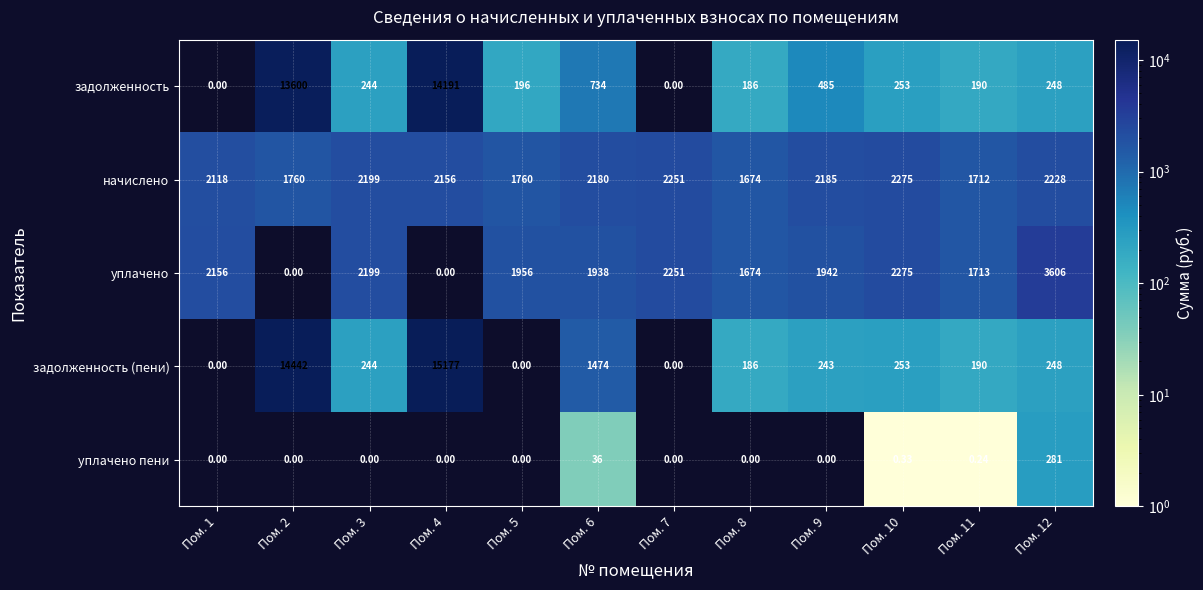

At how many categories does at least one series exceed 12846?

2